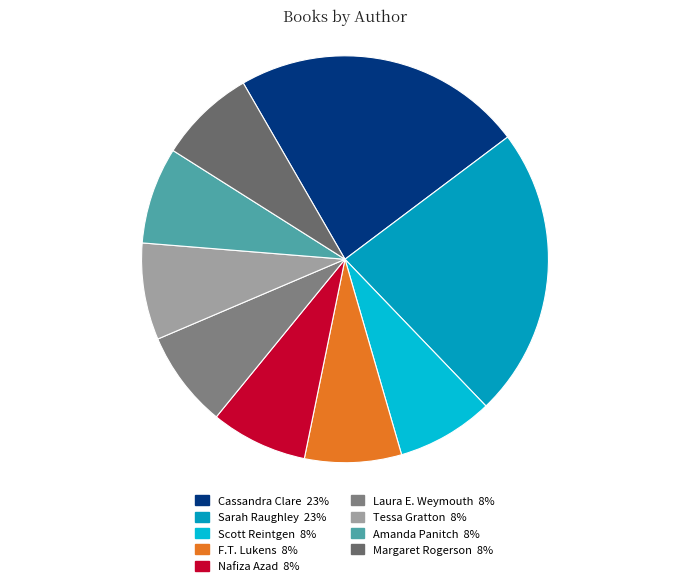

Rank the categories by value from highest to lowest.

Cassandra Clare, Sarah Raughley, Scott Reintgen, F.T. Lukens, Nafiza Azad, Laura E. Weymouth, Tessa Gratton, Amanda Panitch, Margaret Rogerson